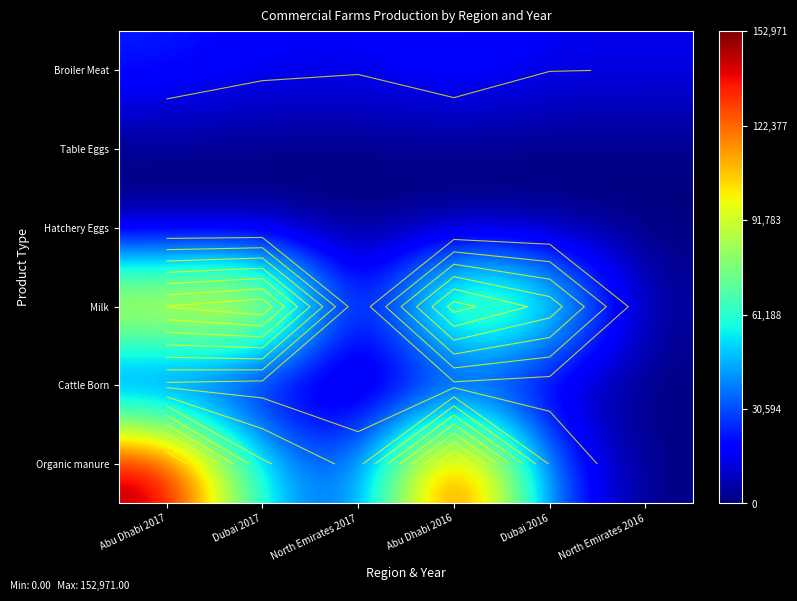

Rank the series by their maximum value, from lowest to highest.

Hatchery Eggs, Table Eggs, Cattle Born, Broiler Meat, Milk, Organic manure